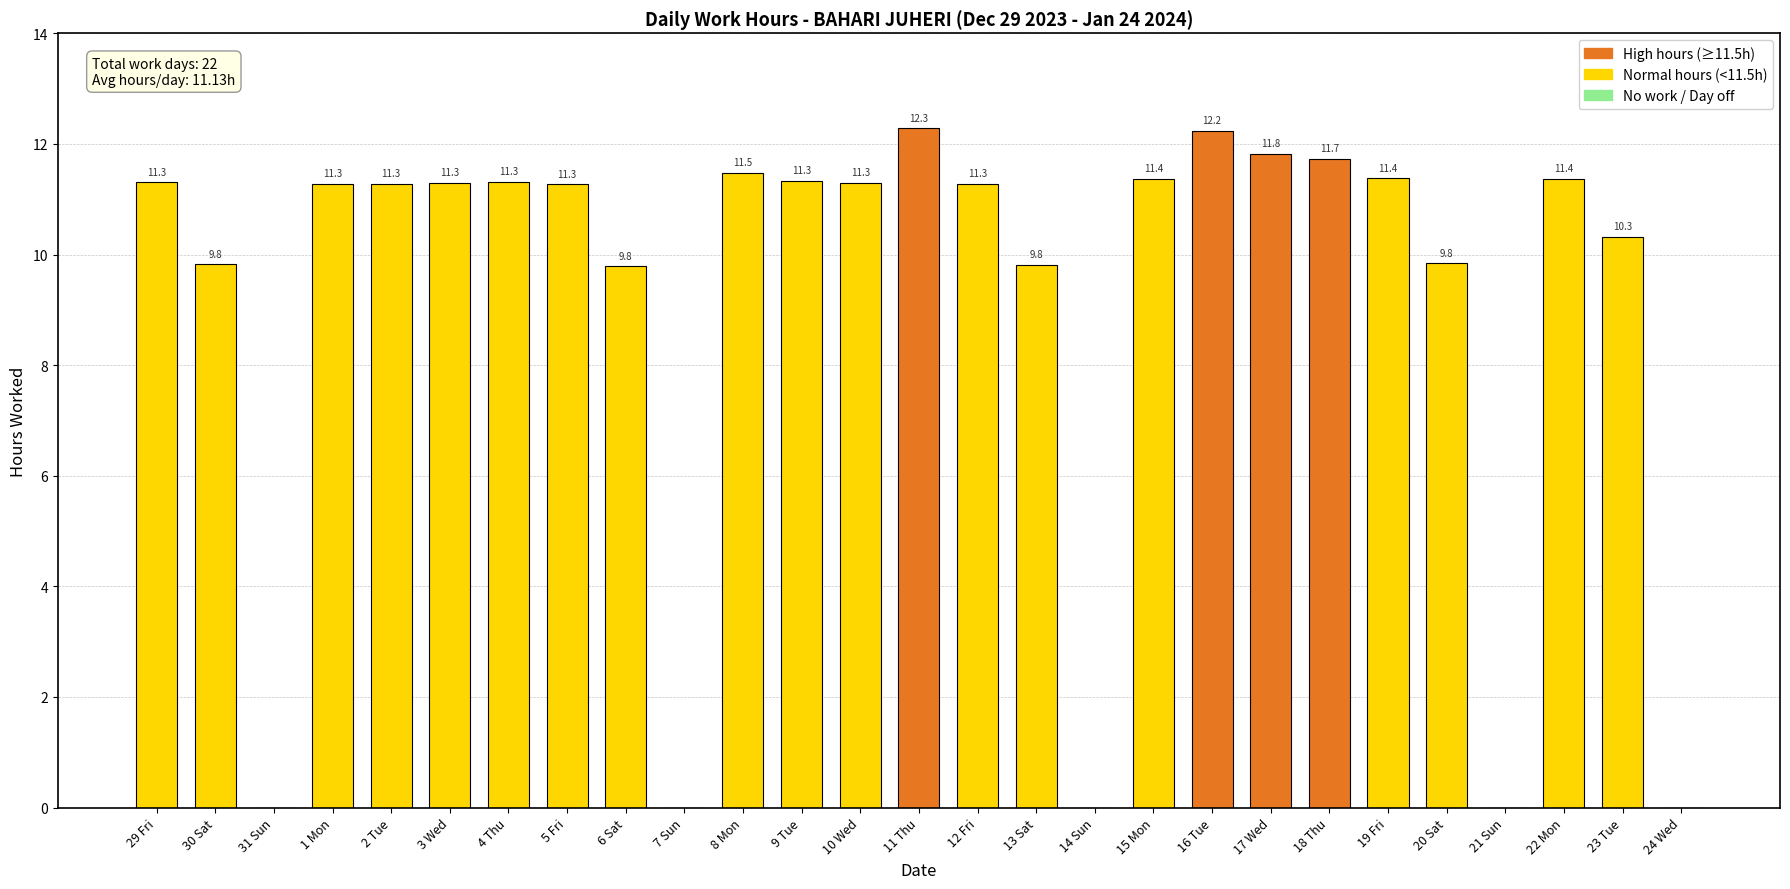

True or false: the data shows 20.2 at 18 Thu.

False